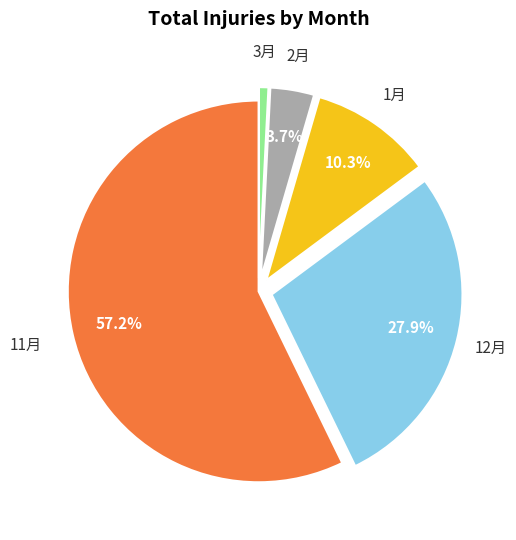

Is there a majority slice in this chart?

Yes